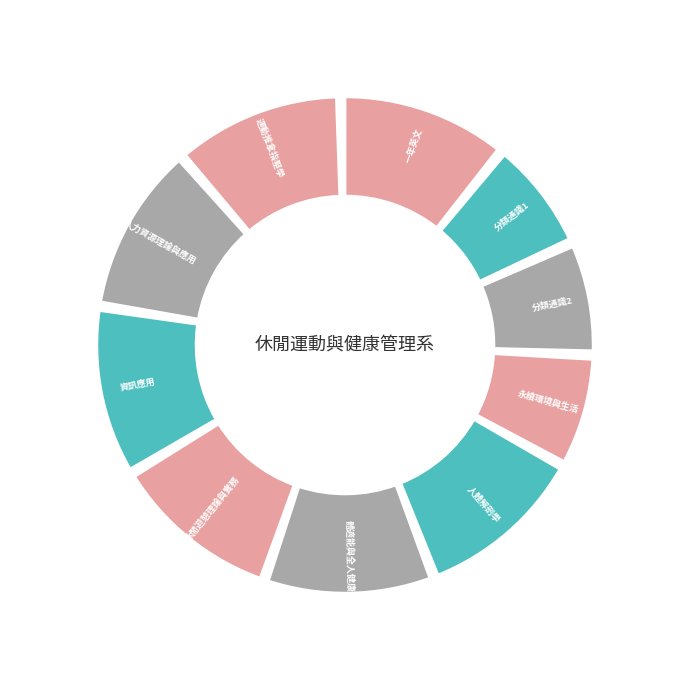

What is the smallest slice in the pie chart?

分類通識1